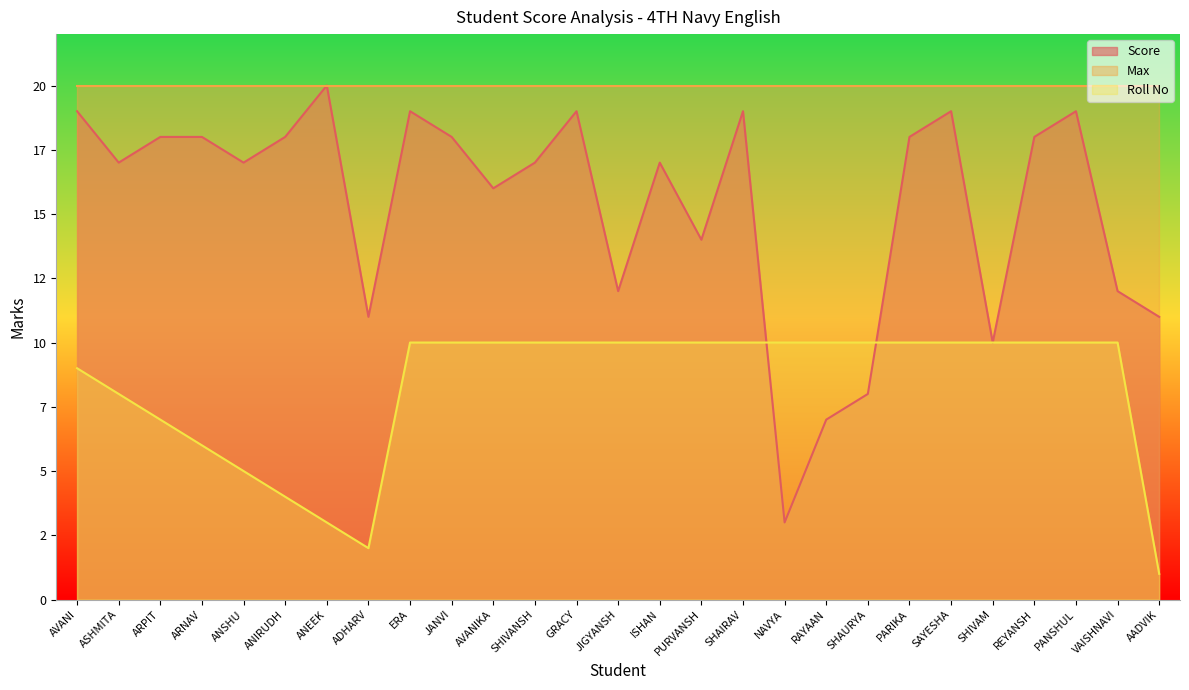

Does the chart display data point markers on the line(s)?

No